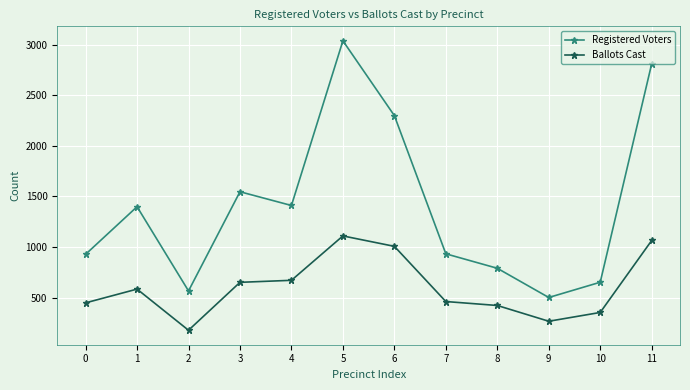

True or false: Registered Voters and Ballots Cast intersect in this chart.

False